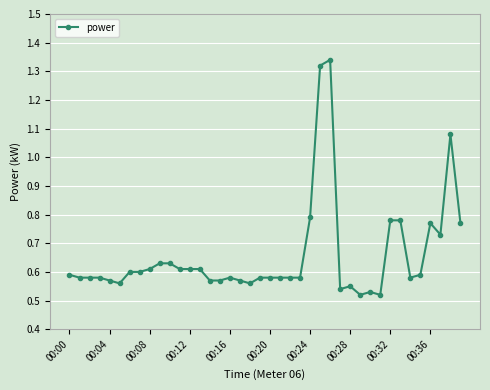

True or false: the data has more than 0 interior local peaks.

True